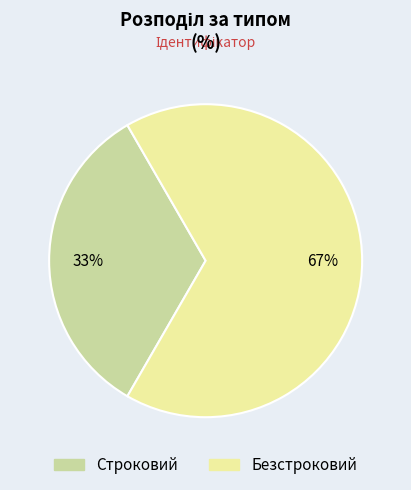

To the nearest percent, what is the average slice percentage?

50%